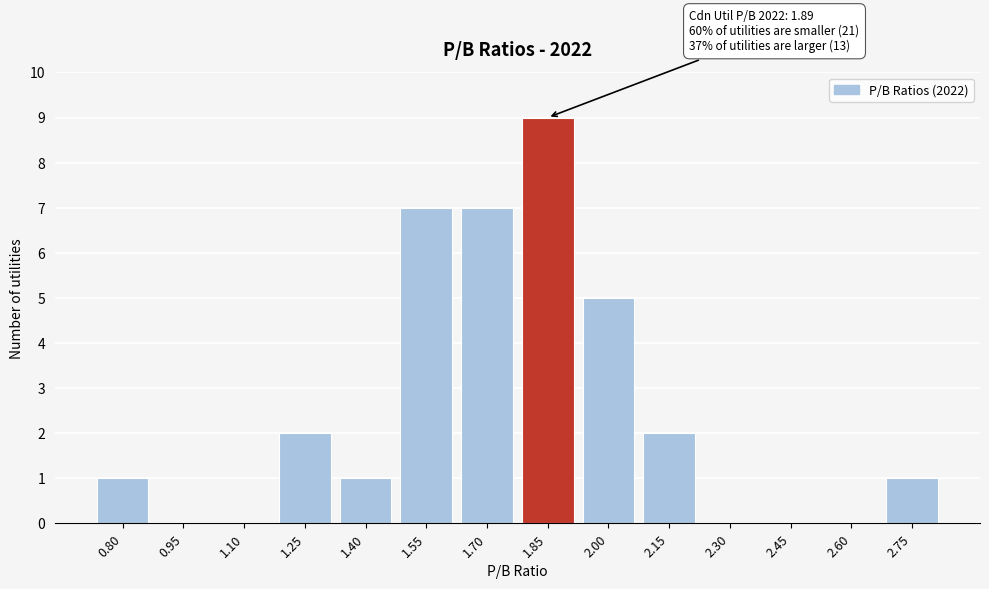

Reading left to right, extract all data points from this chart.

0.80=1	0.95=0	1.10=0	1.25=2	1.40=1	1.55=7	1.70=7	1.85=9	2.00=5	2.15=2	2.30=0	2.45=0	2.60=0	2.75=1